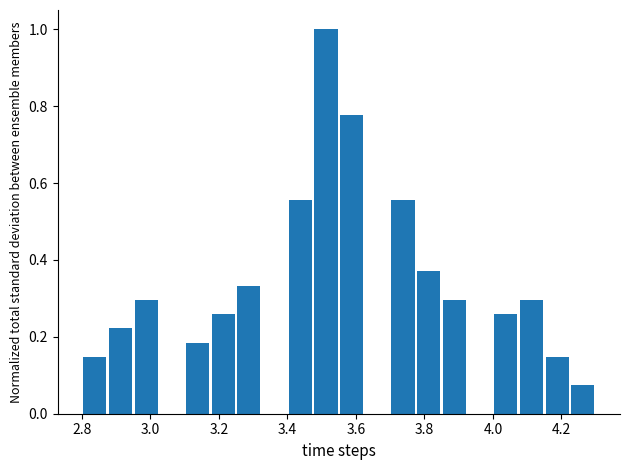

Around what value on the x-axis is the tallest bar? Give the approximate position of its centre, as read against the axis.

3.52